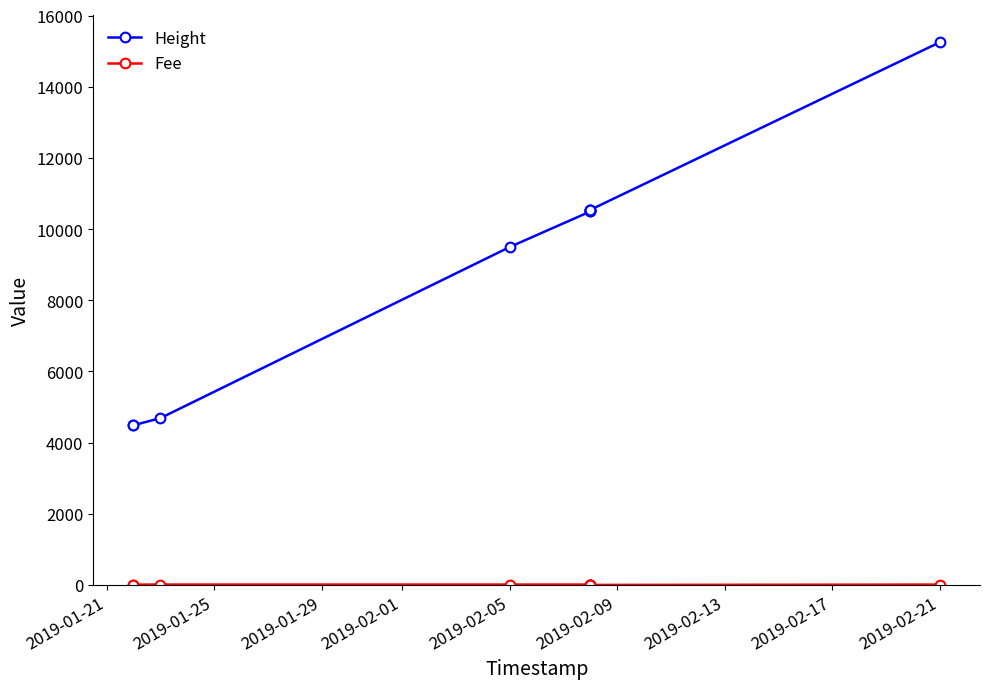

What is the difference between the highest and lowest values at 2019-02-05?

9485.3